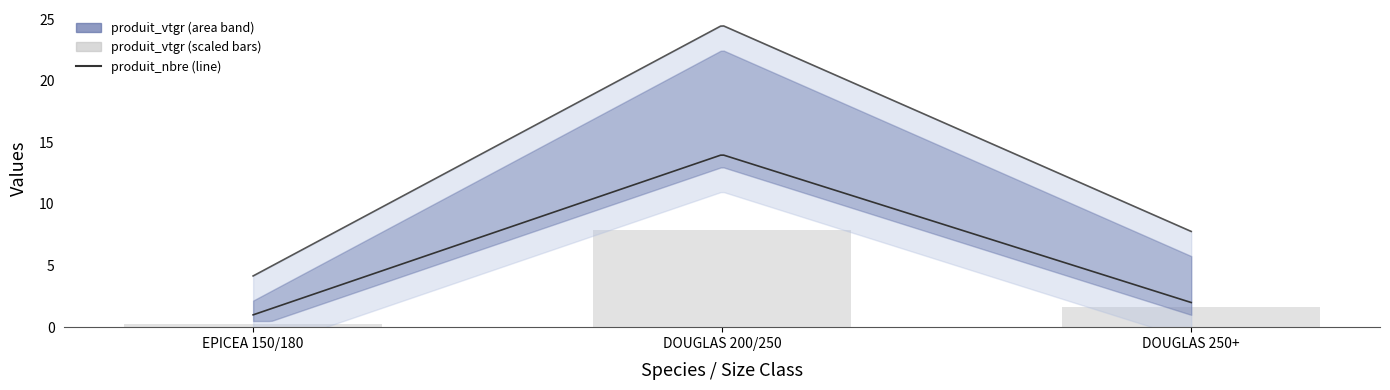

Where is the data nearest to the value 4?

DOUGLAS 250+